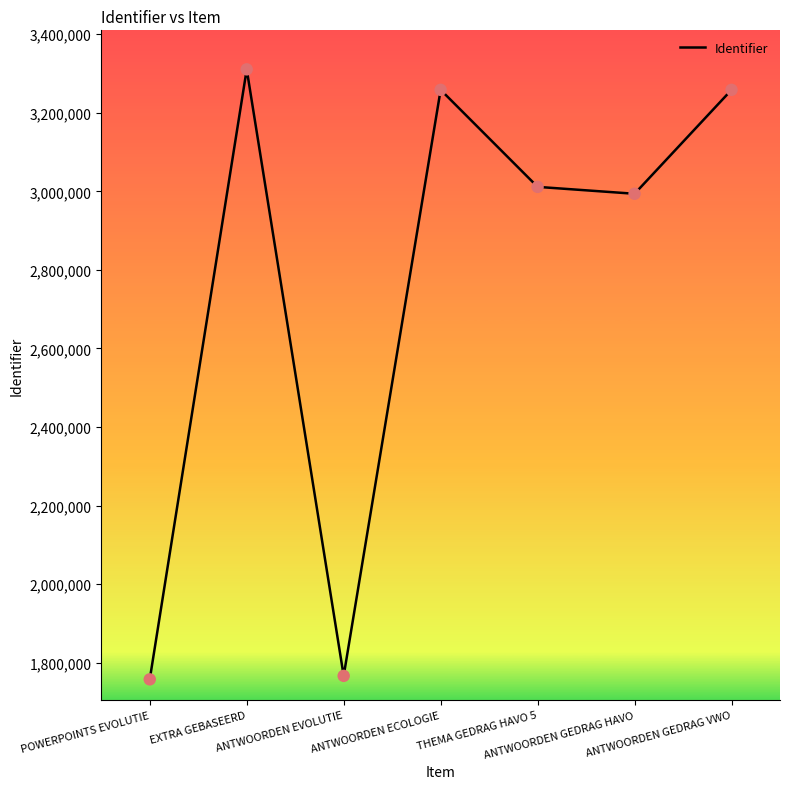

What is the ratio of the value at THEMA GEDRAG HAVO 5 to the value at ANTWOORDEN GEDRAG HAVO?

1.0